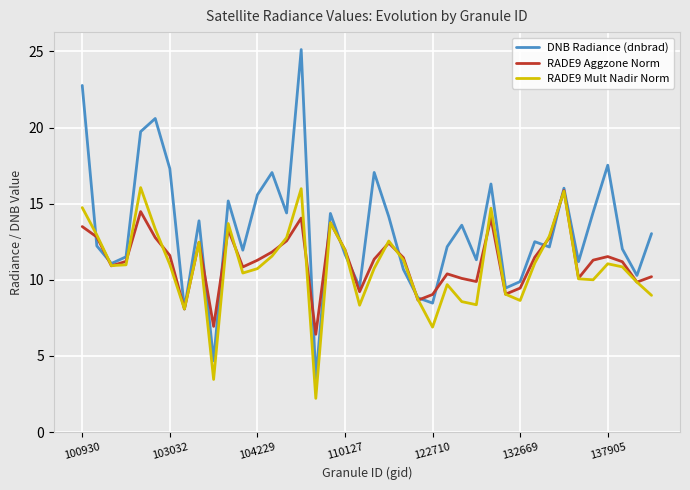

What is the difference between the second highest and minimum values in the DNB Radiance (dnbrad) series?

19.2